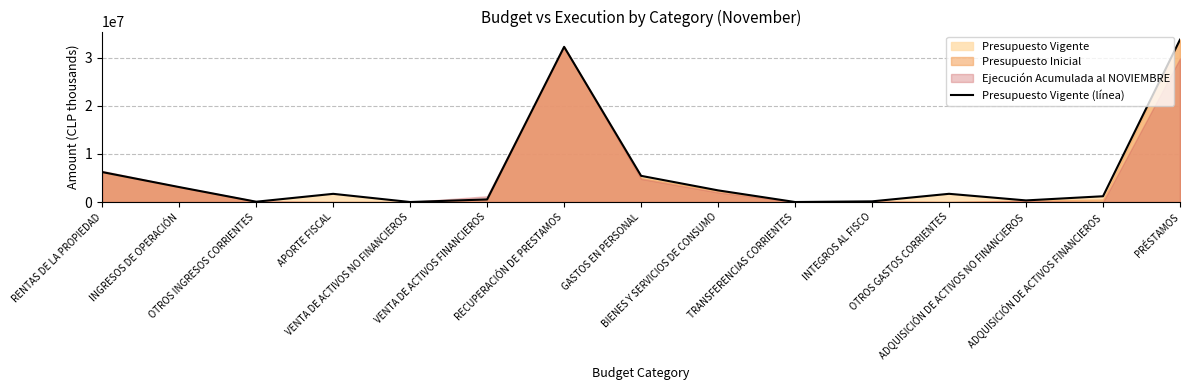

What is the average value?

5921058